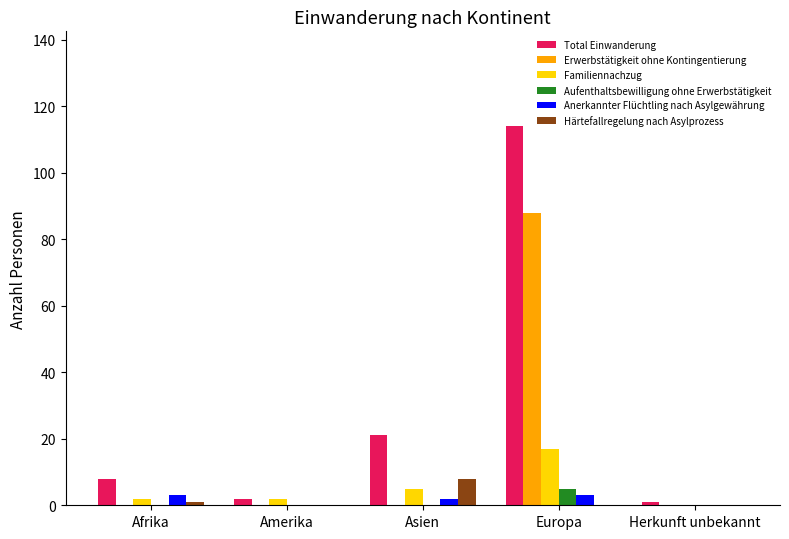

What is the total value across all series at Asien?

36